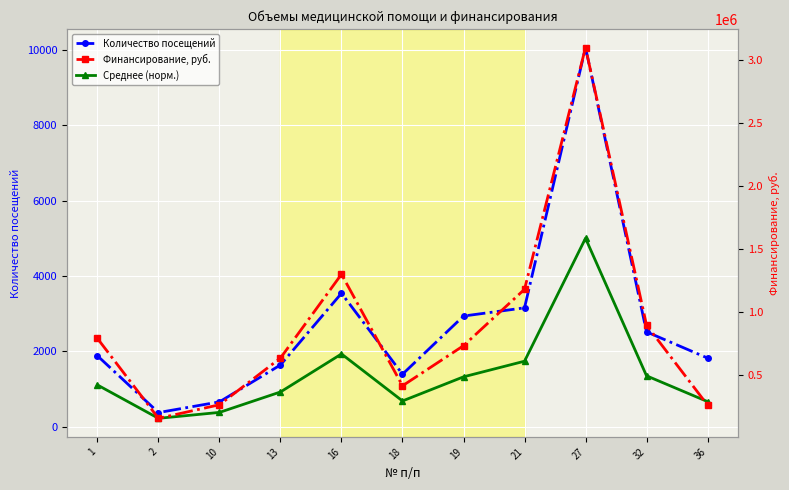

Between 21 and 36, which series saw the biggest shift?

Финансирование, руб.